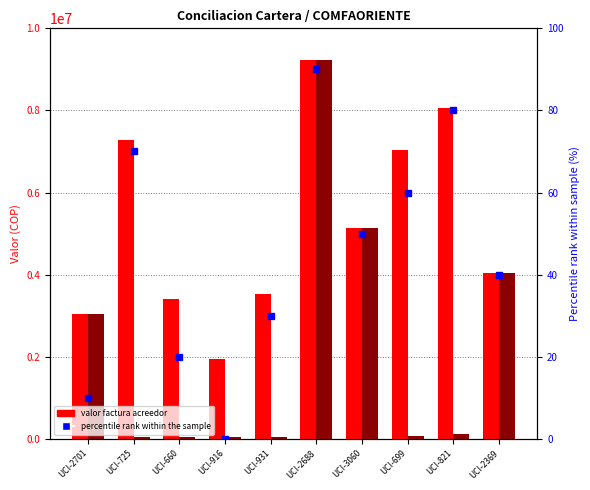

True or false: ACREEDOR SALDO DE FACTURA has a value of 49400 at UCI-660.

True